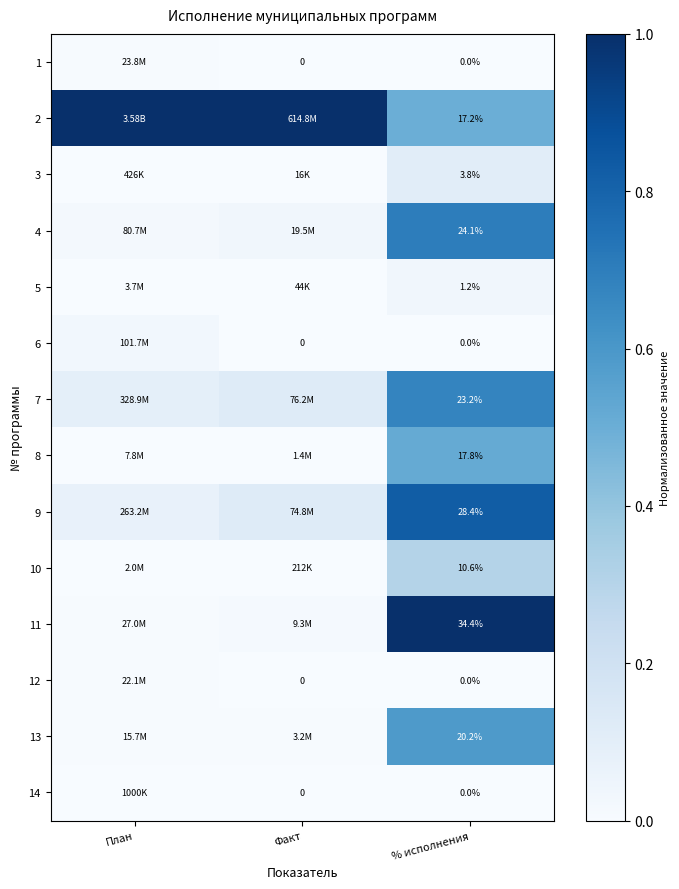

At which label is 14 closest to 0?

Факт